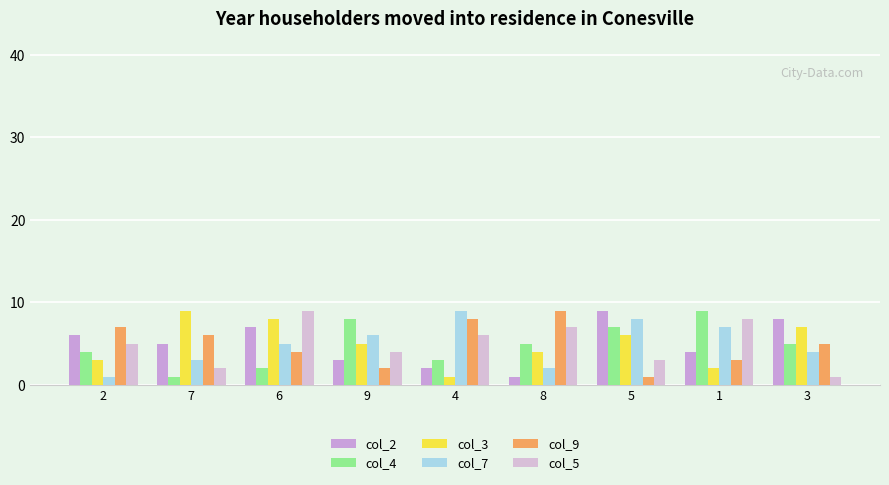

How many col_4 values are between 3 and 7?

5